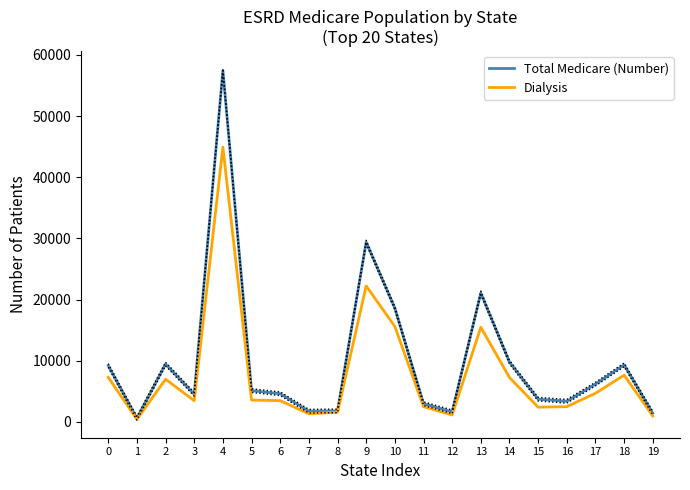

Which series has the widest spread of values?

Total Medicare (Number)